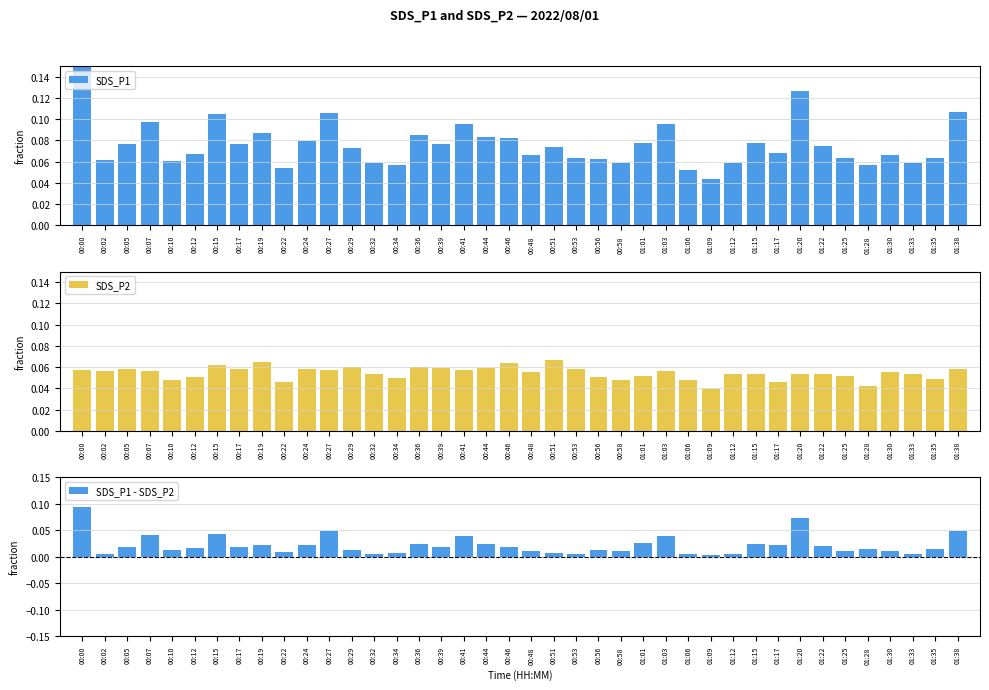

What is the label of the 29th bar from the left?

01:09